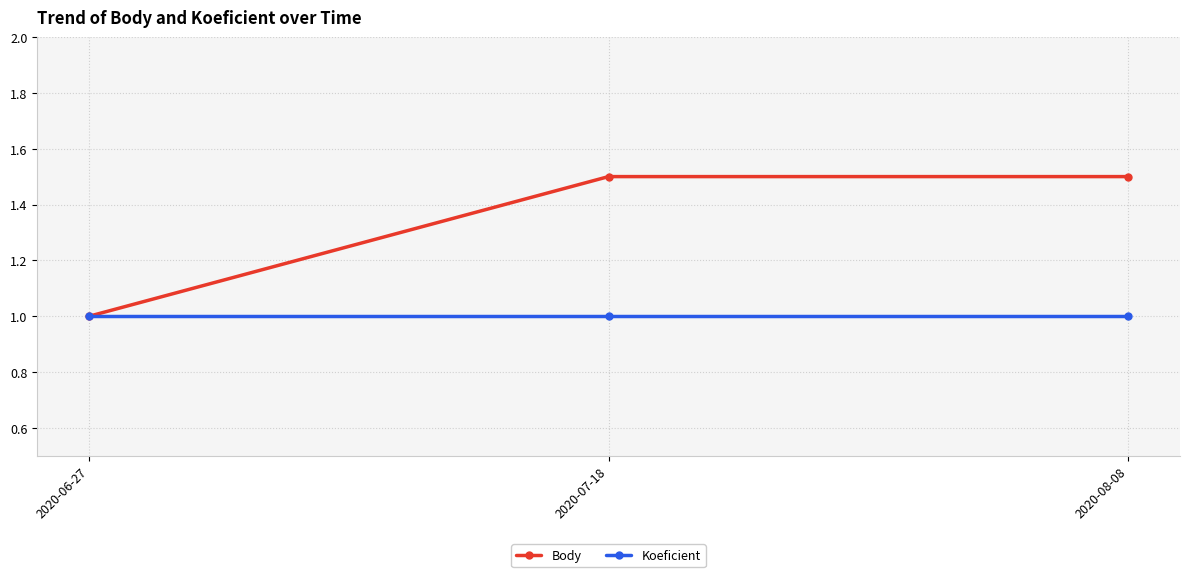

Which series has the widest spread of values?

Body